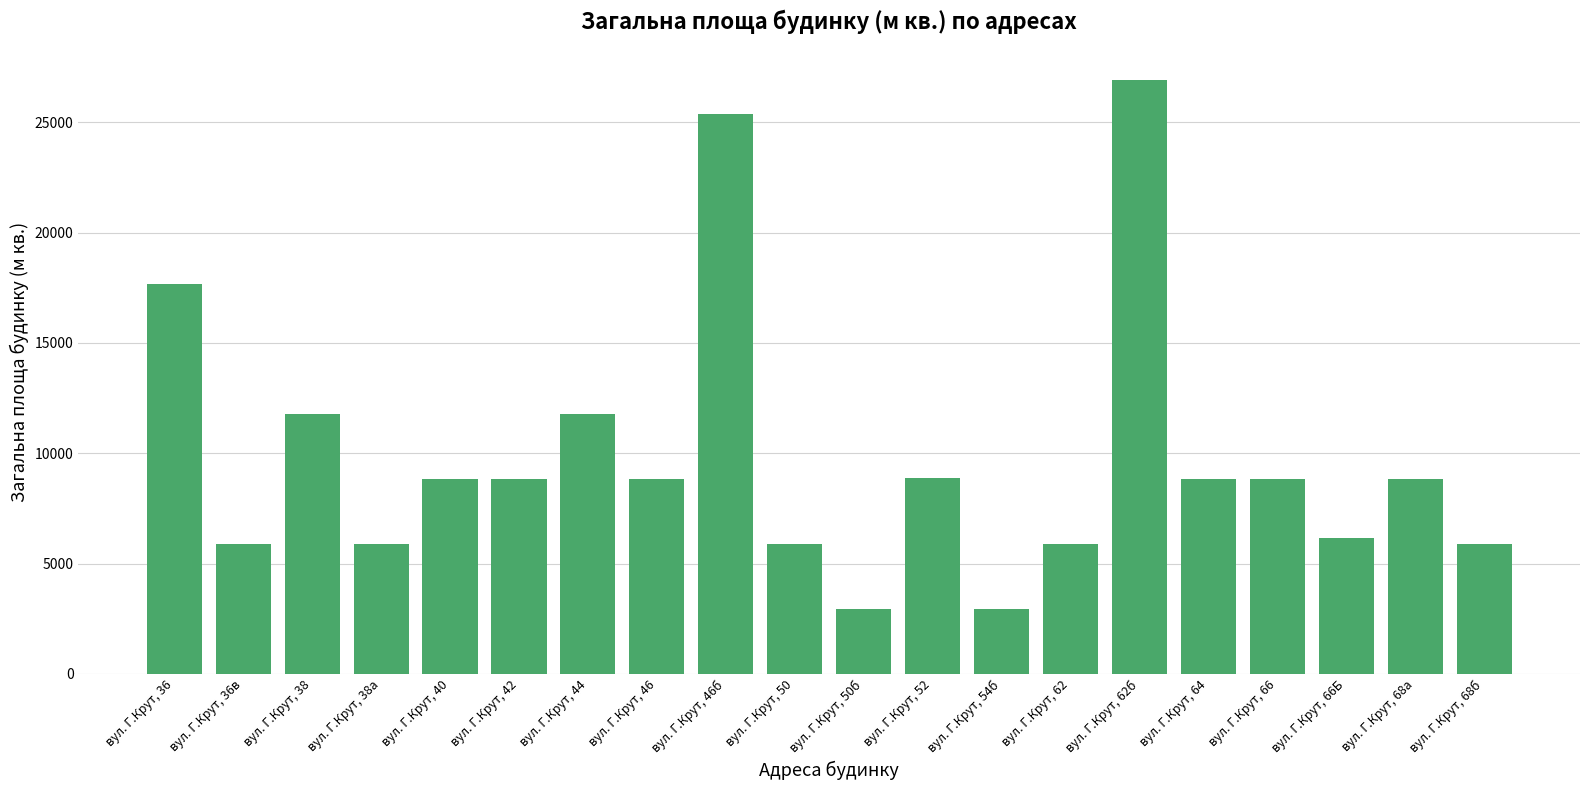

The value at вул. Г.Крут, 36 is 17676.0. True or false?

True